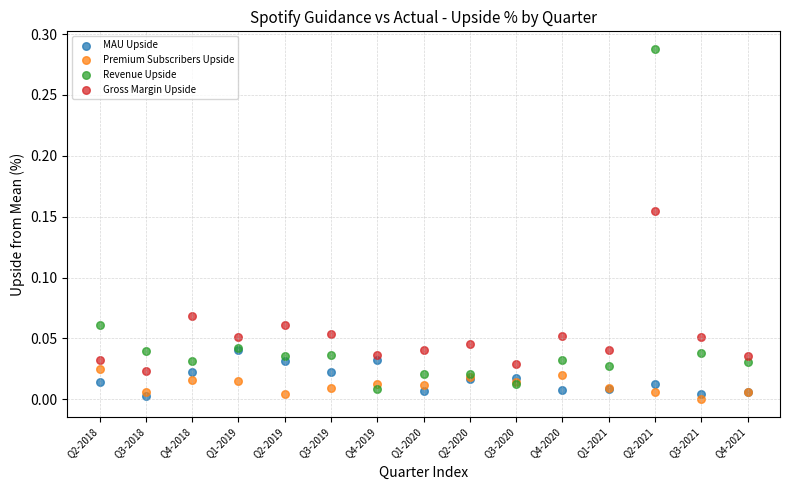

Which series contains the highest Y value?

Revenue Upside